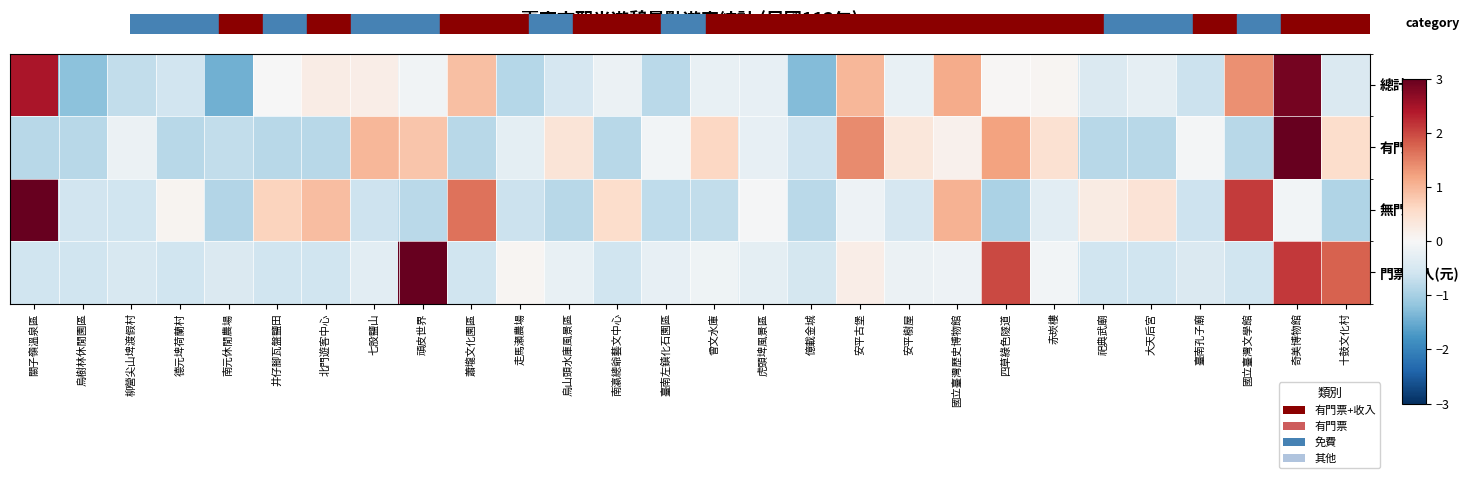

Count the number of data series in this chart.

4